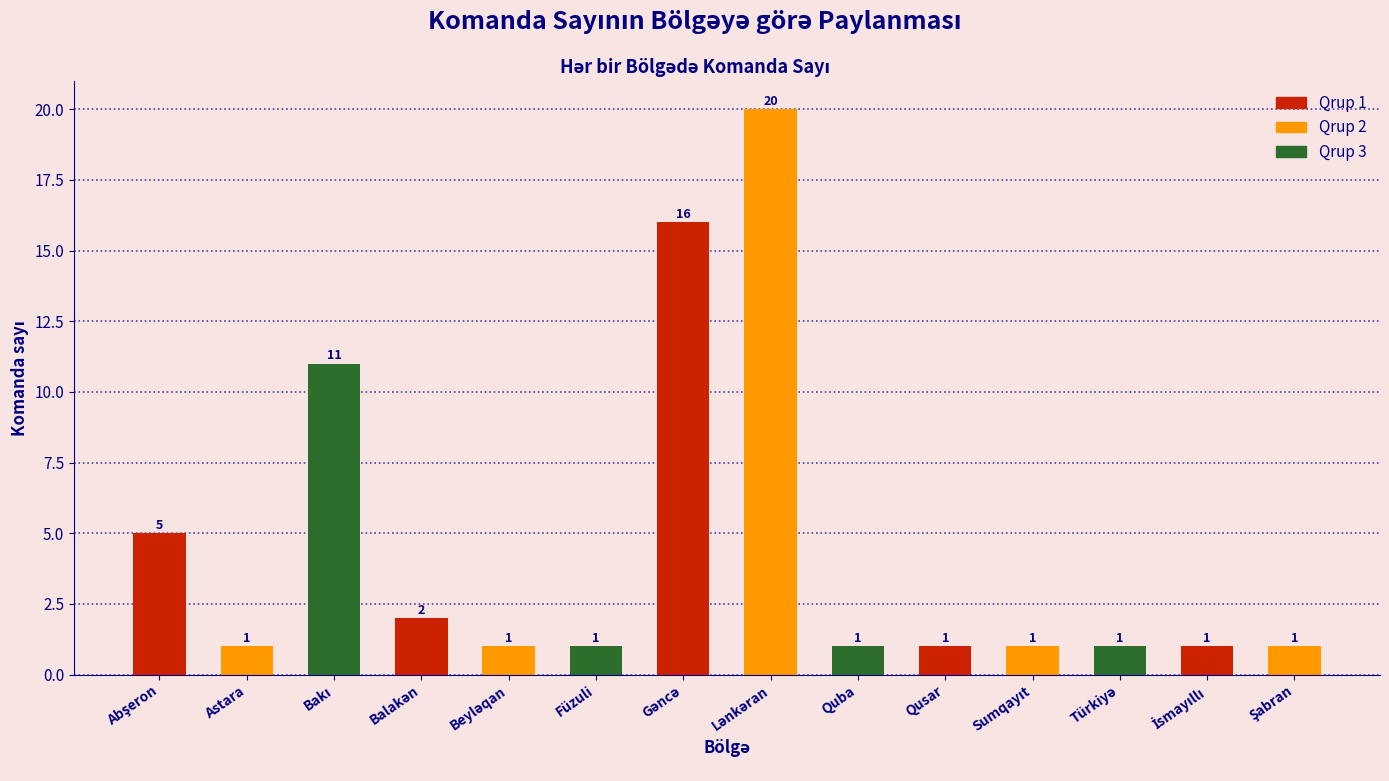

Reading left to right, what are all the values shown in this chart?

5	1	11	2	1	1	16	20	1	1	1	1	1	1